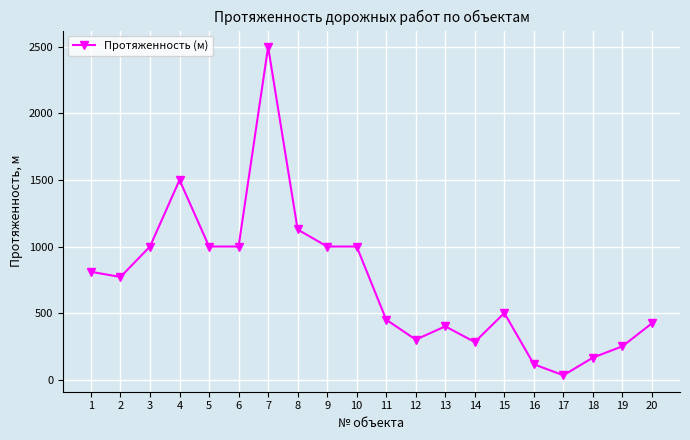

Where is the first local maximum?

4